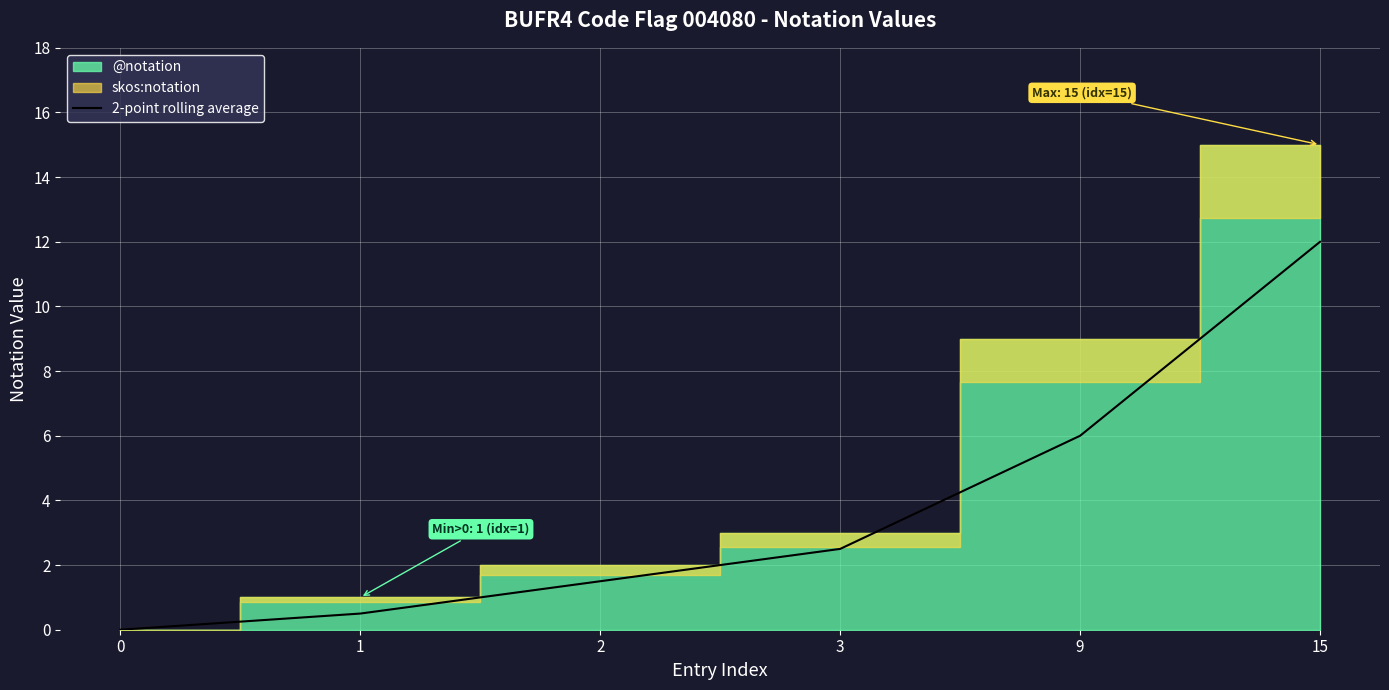

The value of 2-point rolling average at 3 is 2.5. True or false?

True